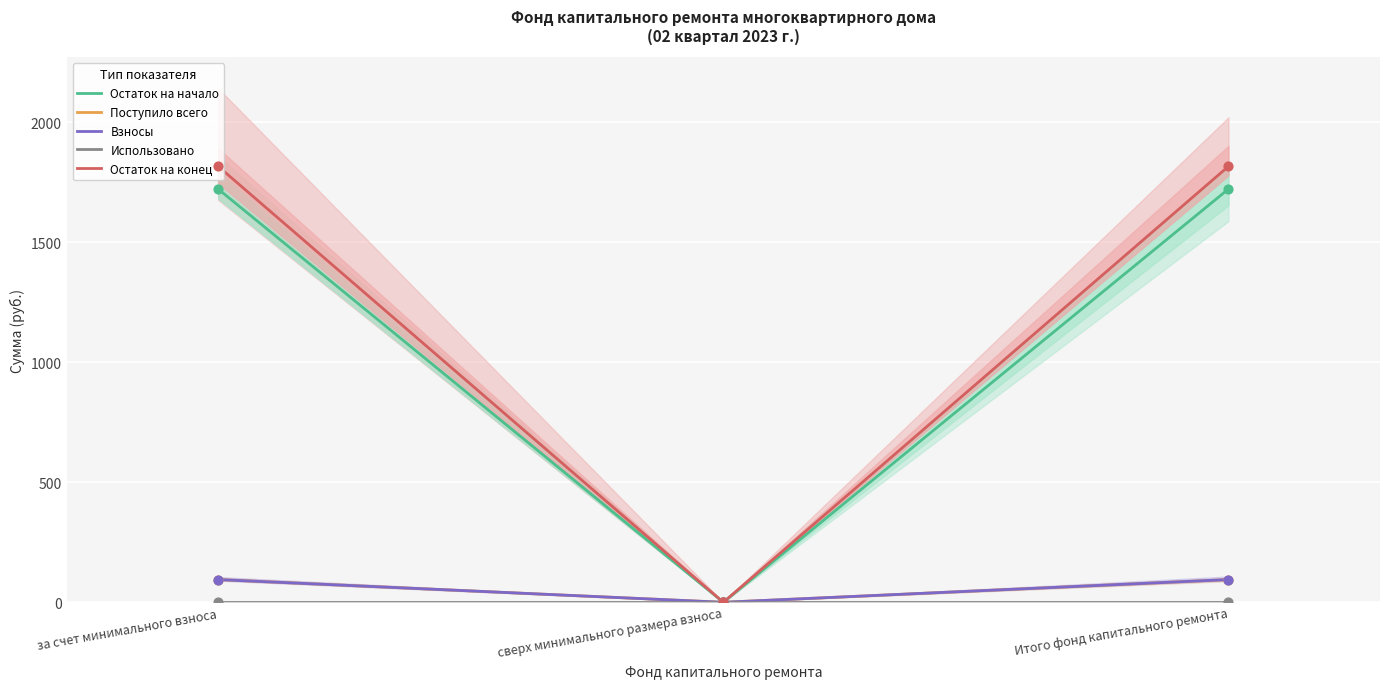

What are all the series names shown in the legend?

Остаток на начало, Поступило всего, Взносы, Использовано, Остаток на конец